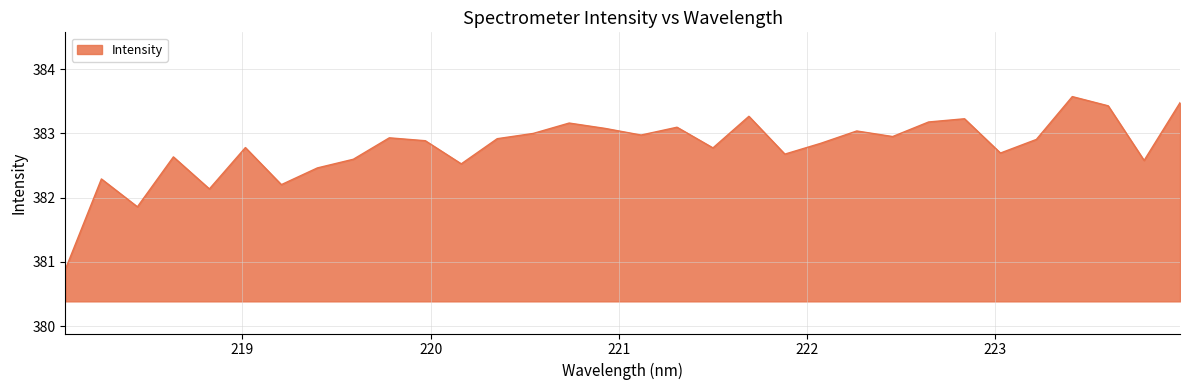

What is the smallest value displayed?

380.9